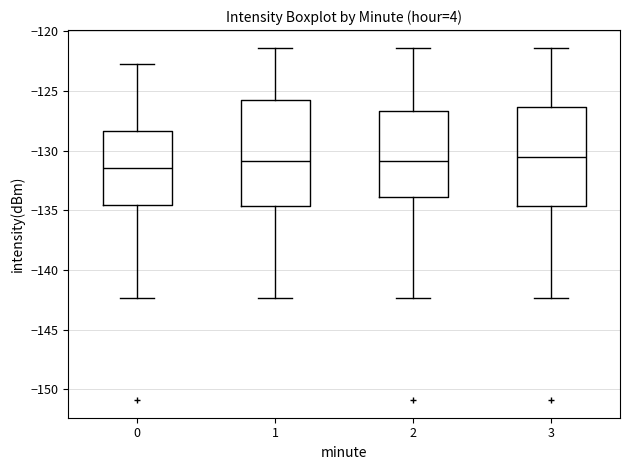

Which box has the lowest median line?

0